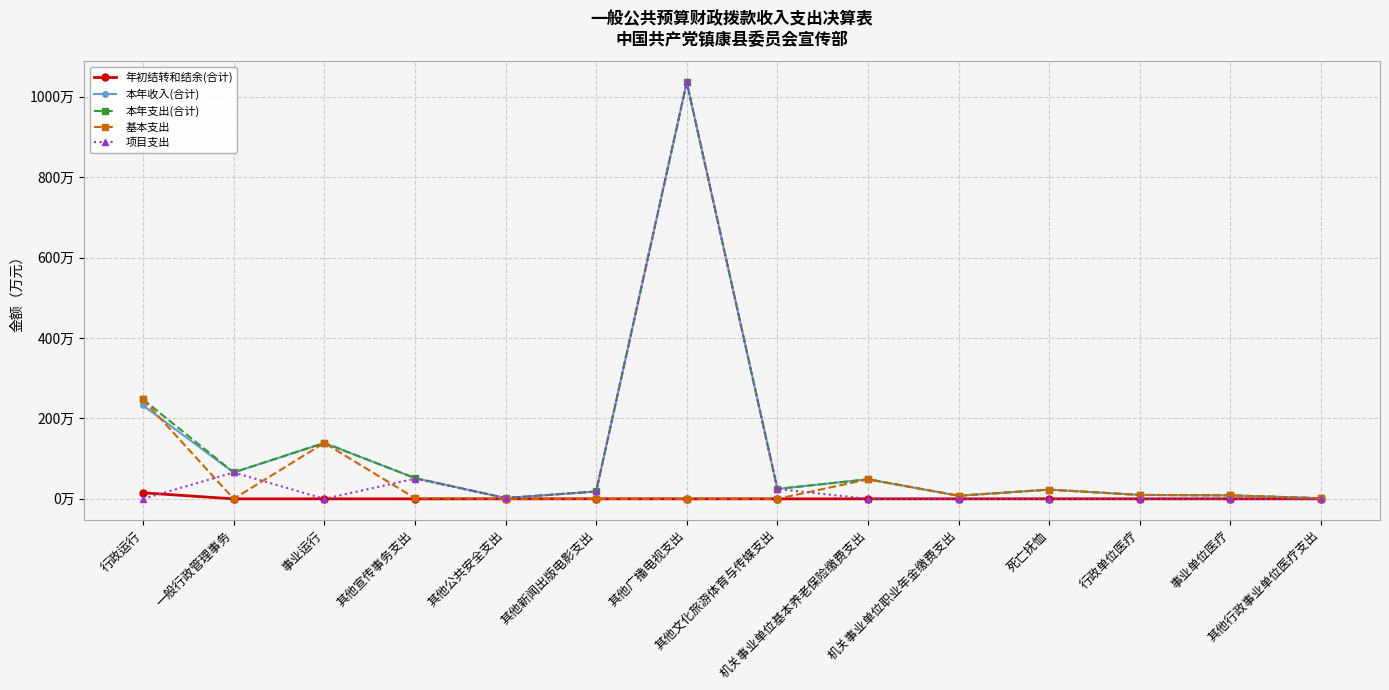

True or false: 本年支出(合计) and 基本支出 intersect in this chart.

False